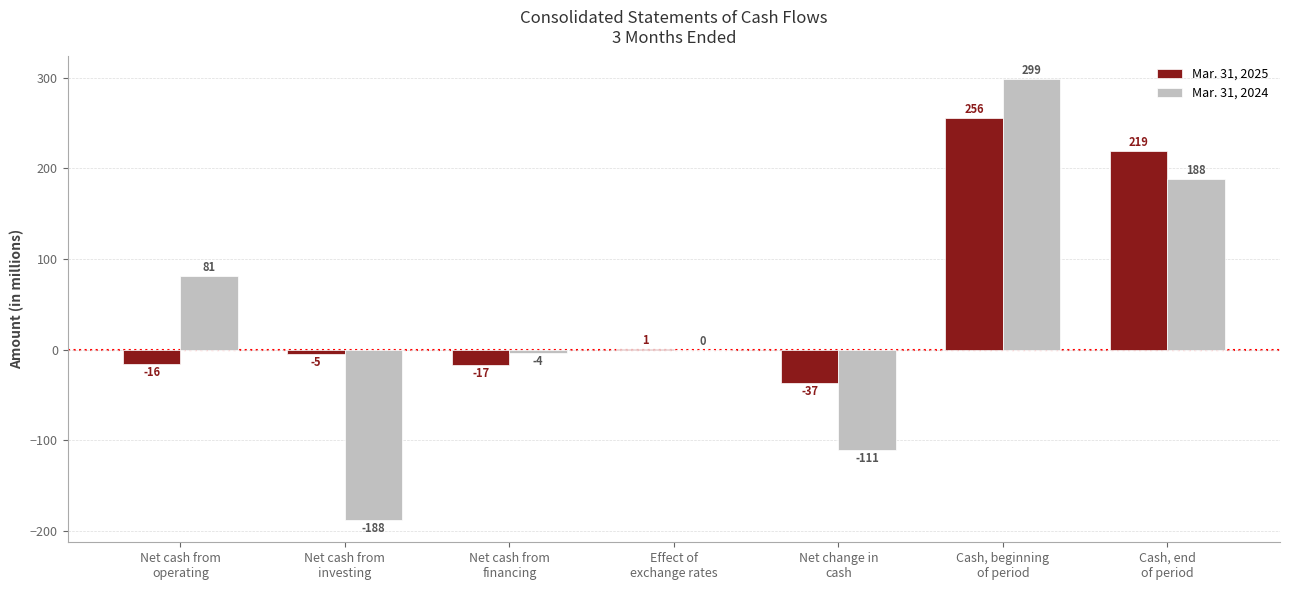

At which label does Mar. 31, 2025 reach its peak?

Cash, beginning
of period